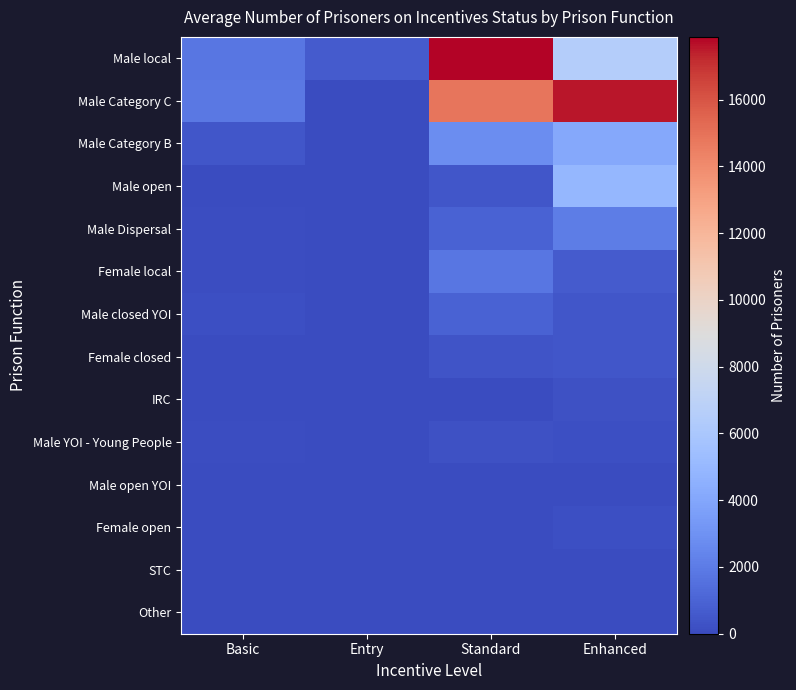

What is the difference between the highest and lowest values at Entry?

658.2